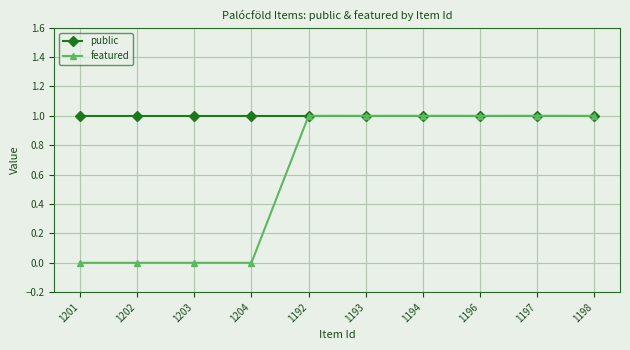

What is the difference between the highest and lowest values at 1204?

1